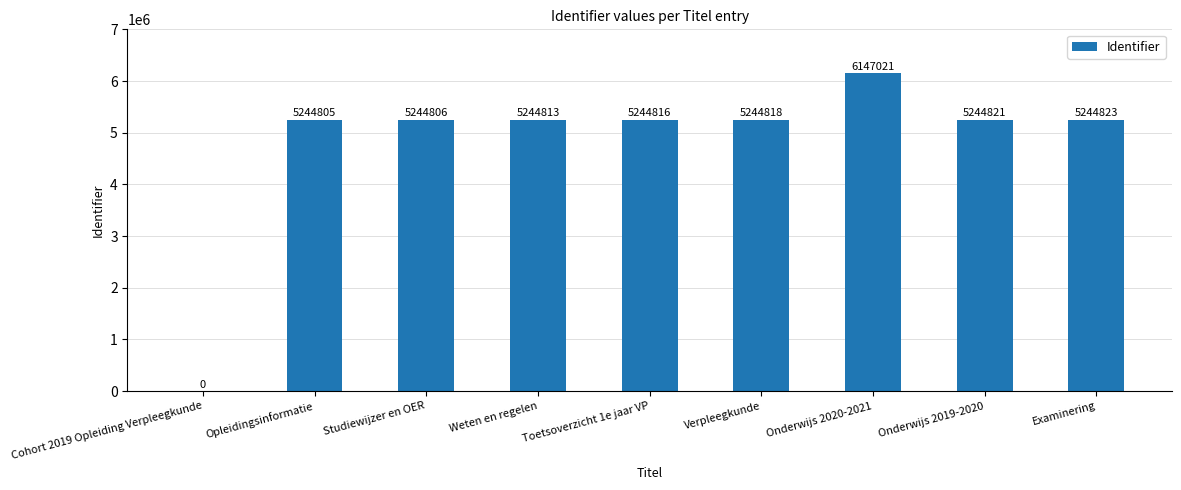

What is the ratio of the value at Opleidingsinformatie to the value at Onderwijs 2020-2021?

0.9